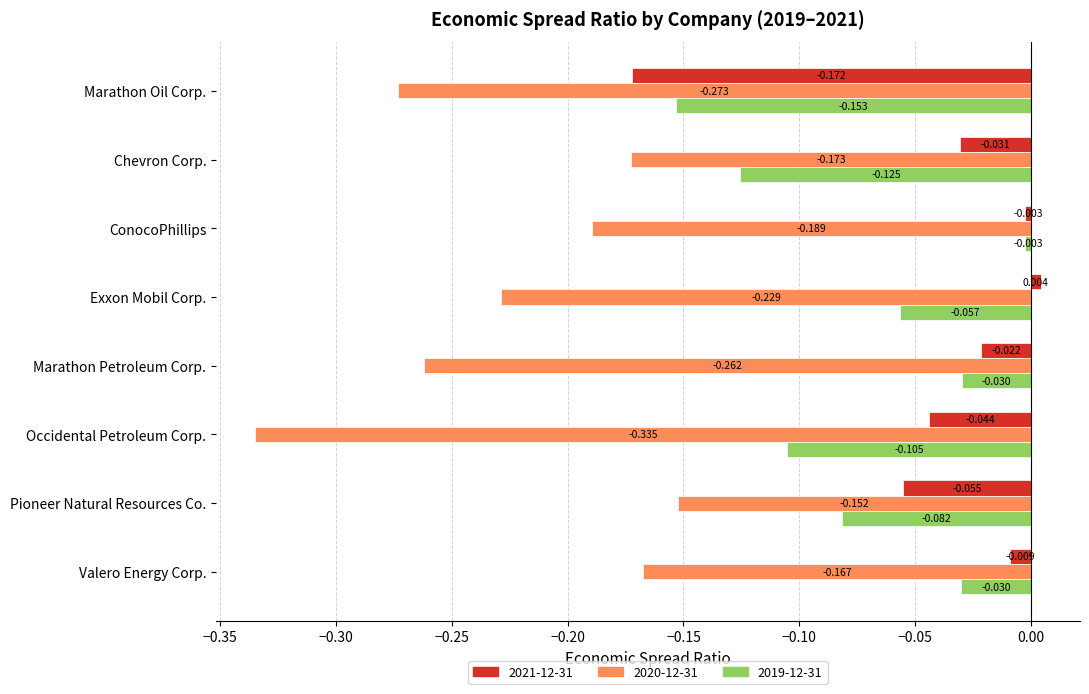

At which category is the sum across all series the highest?

ConocoPhillips